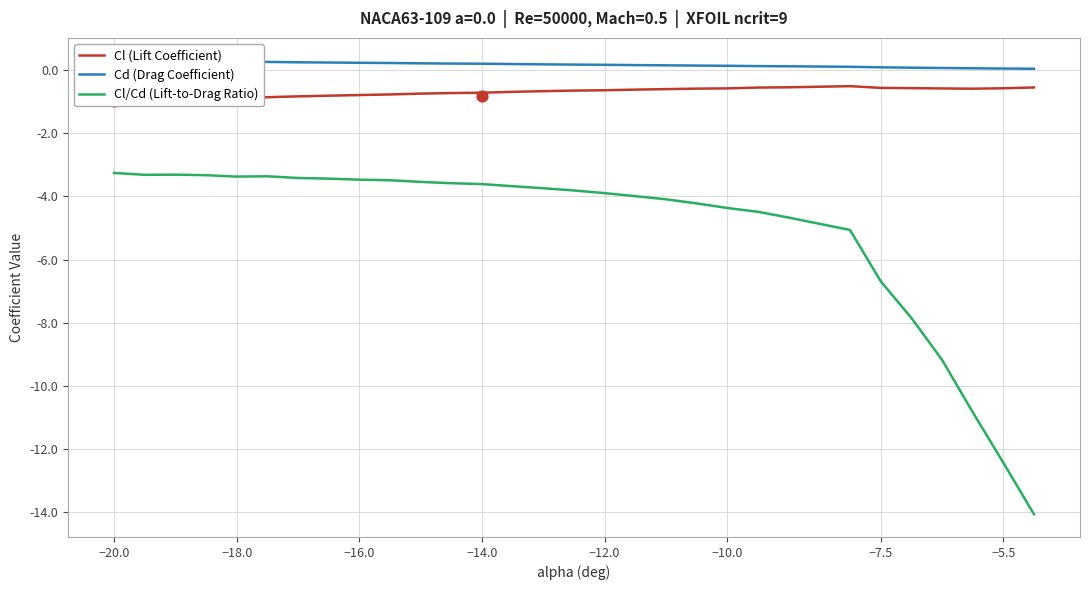

What is the highest value of the Cl/Cd (Lift-to-Drag Ratio) series?

-3.3